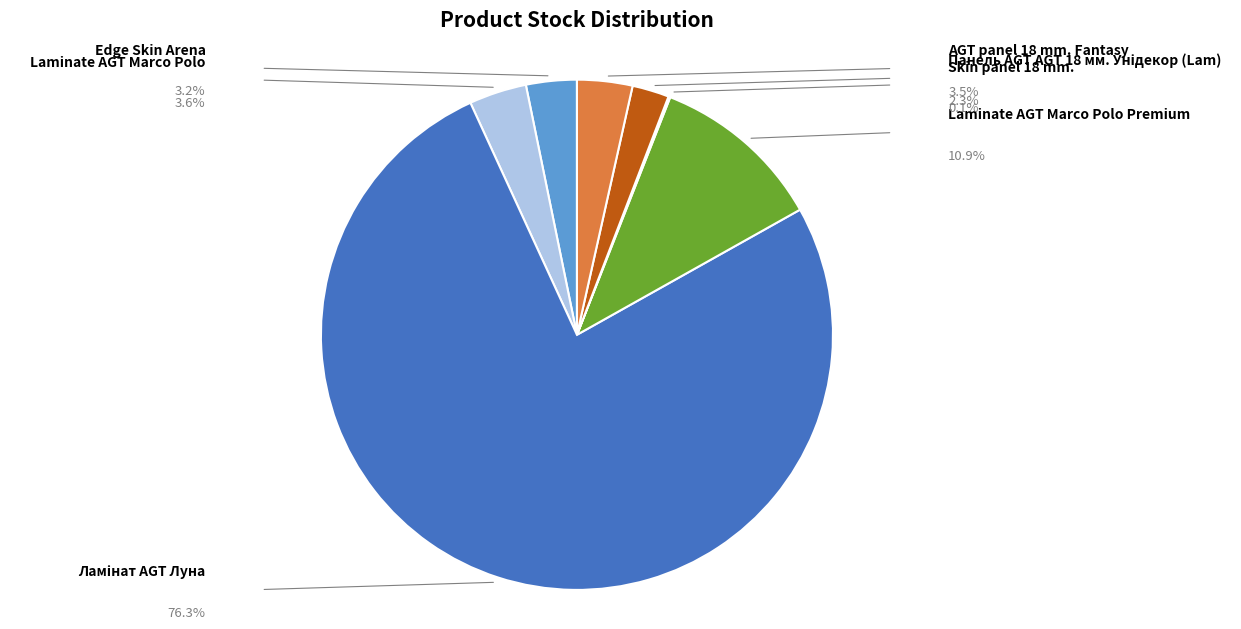

Is Ламінат AGT Луна the majority of the pie?

Yes